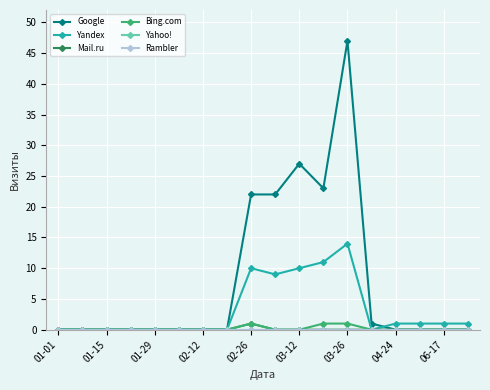

Is this an area chart (filled region under the line)?

No